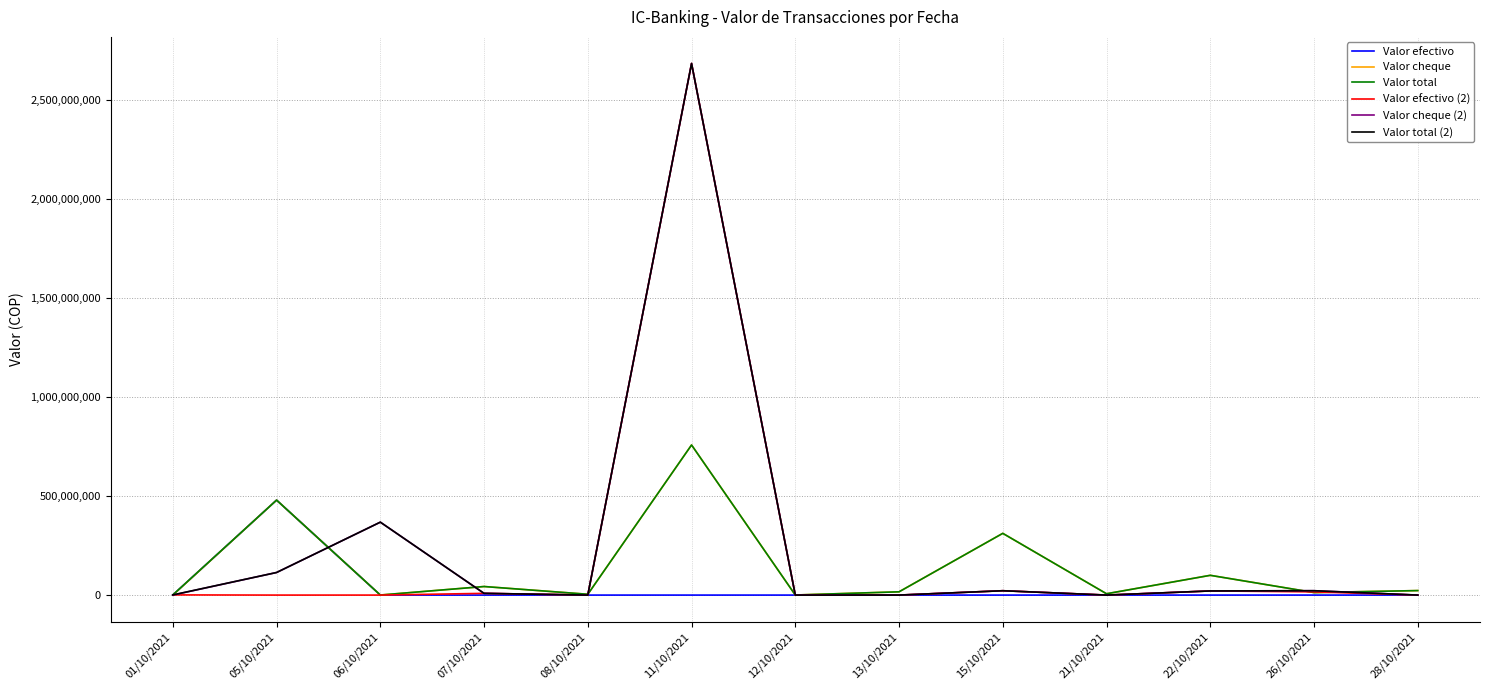

What is the maximum value shown in the chart?

2682304000